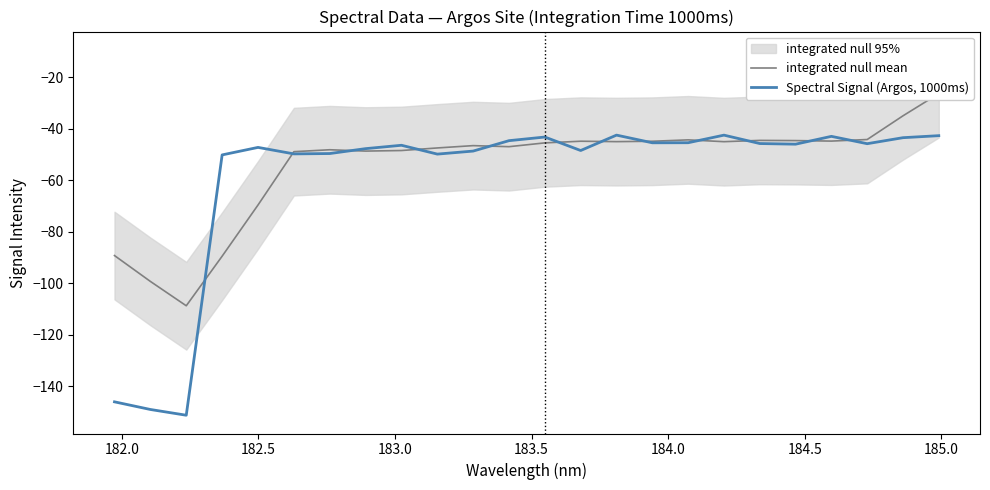

Does the chart have visible grid lines?

No